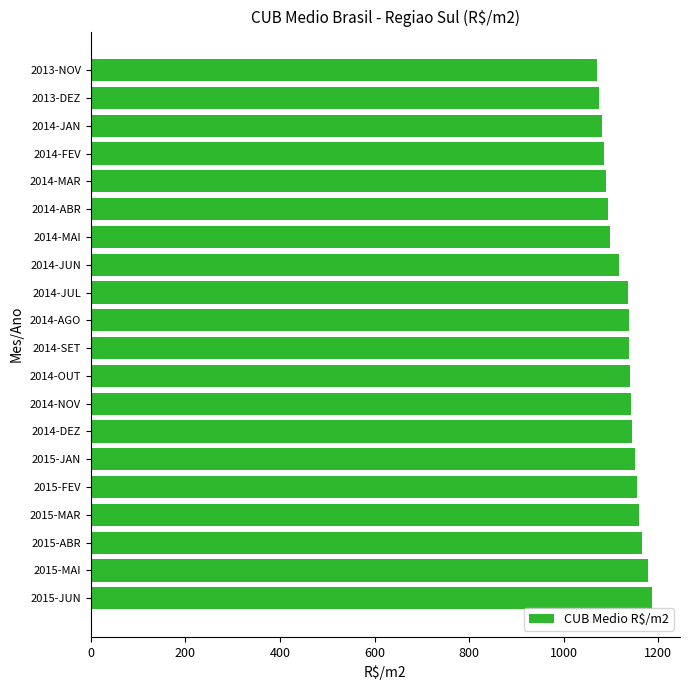

True or false: the data shows 1143.9 at 2014-DEZ.

True